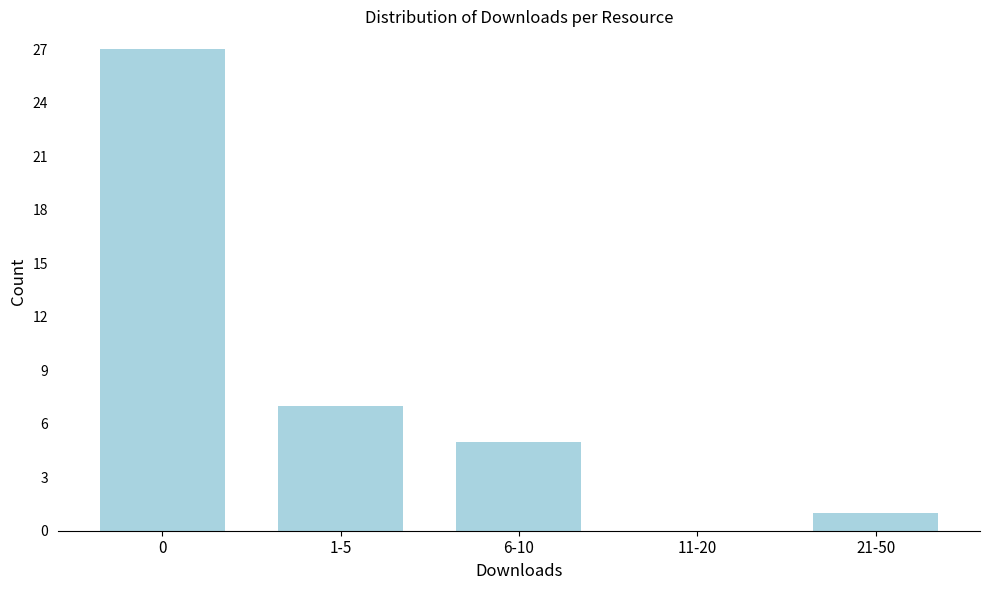

Reading left to right, what are all the values shown in this chart?

0=27	1-5=7	6-10=5	11-20=0	21-50=1